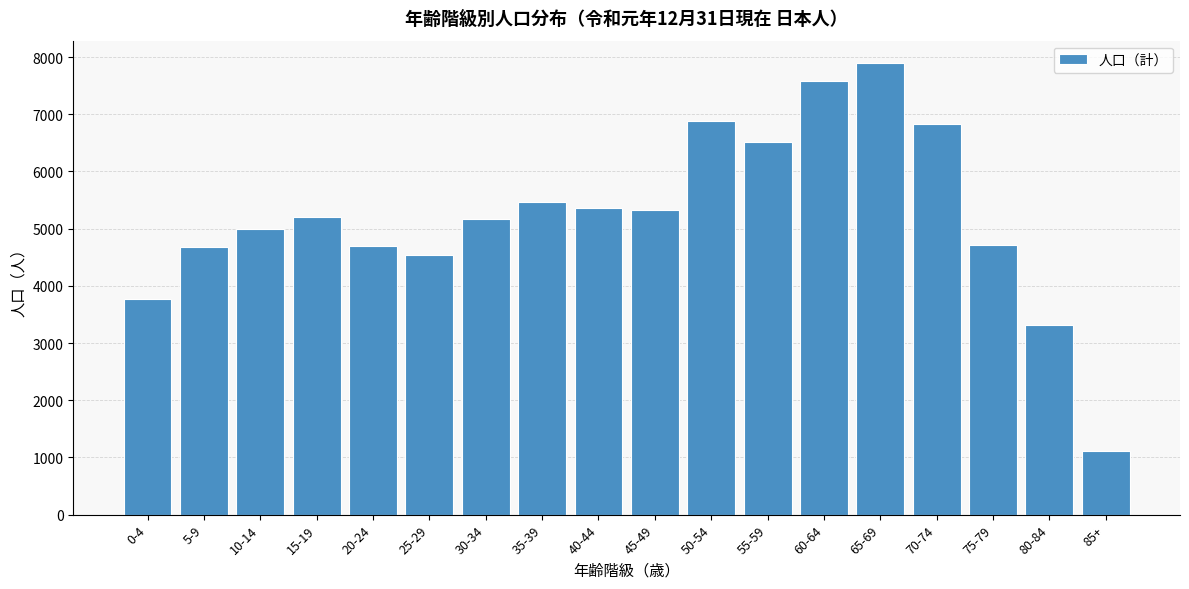

What is the change in value from 20-24 to 50-54?

+2193